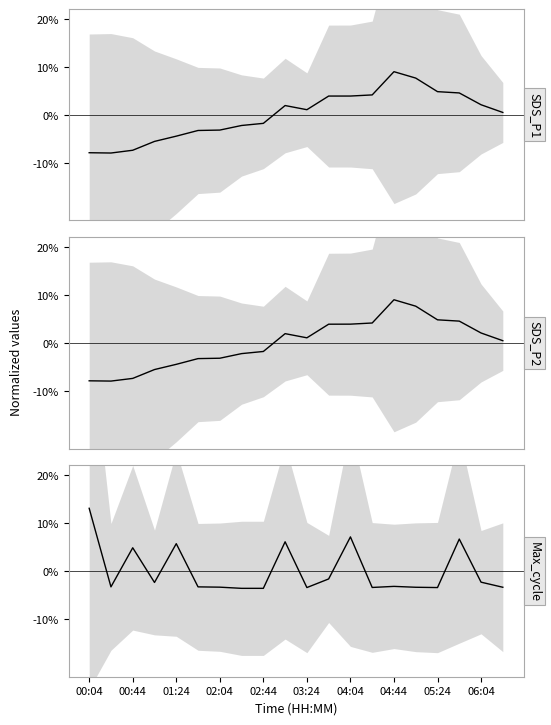

The SDS_P2 mean series shows 0.0 at 17. True or false?

False